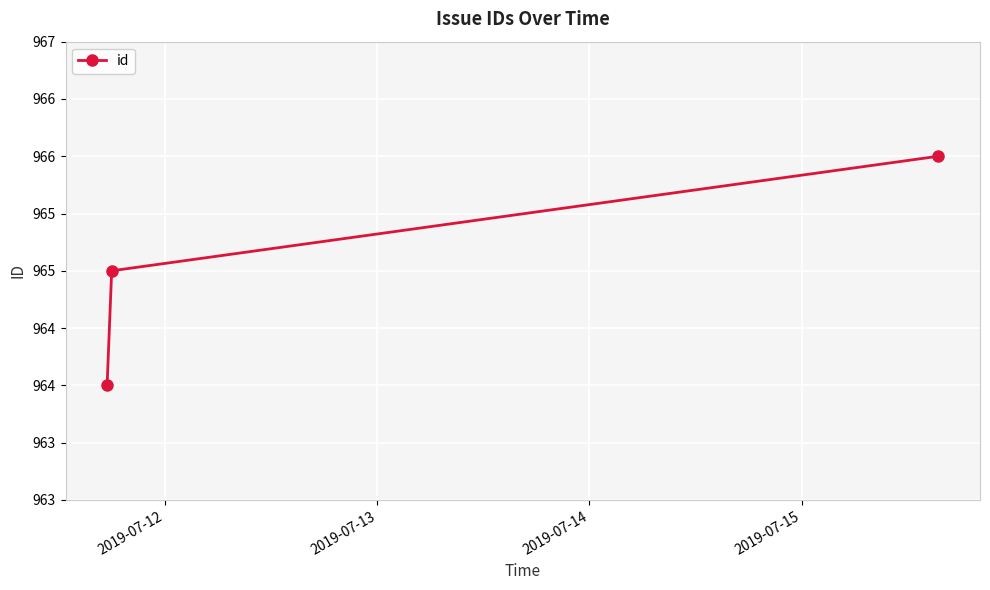

Does the chart have visible grid lines?

Yes